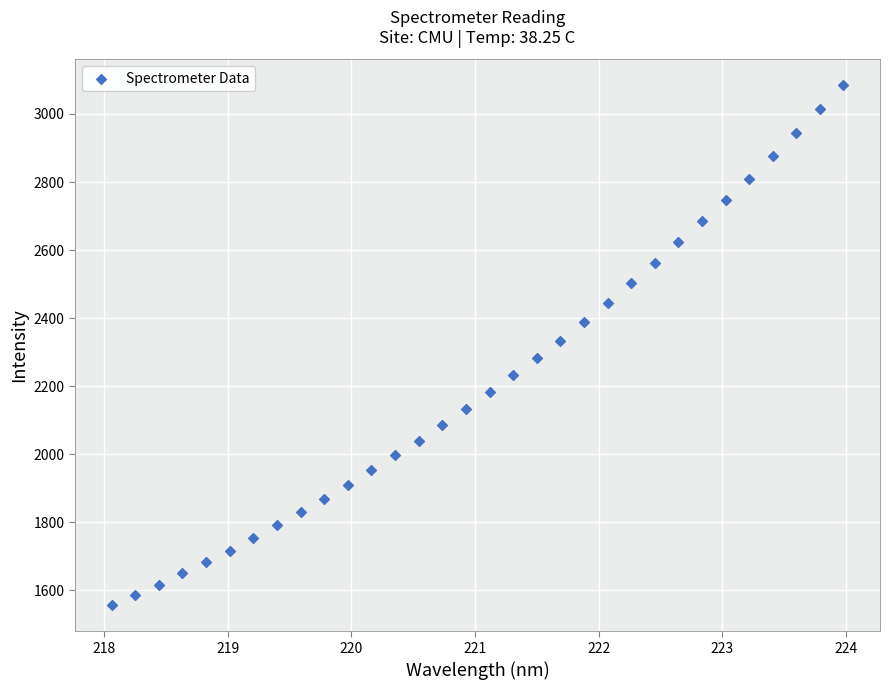

What is the range of X values (max minus min)?

5.9